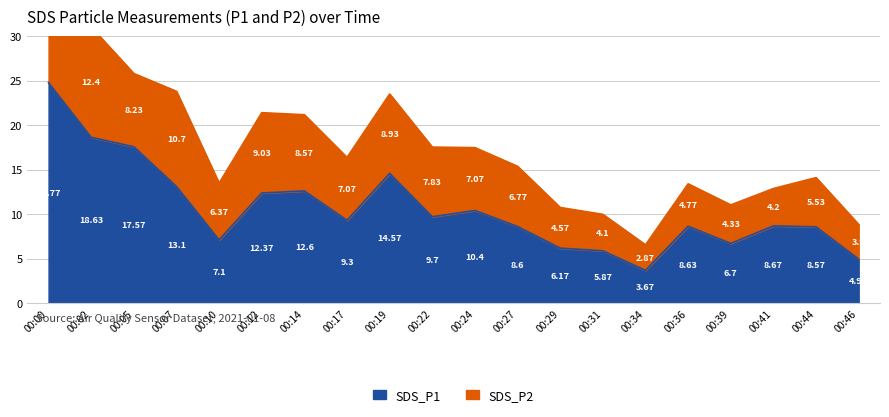

At which category does the chart reach its peak across all series?

00:00